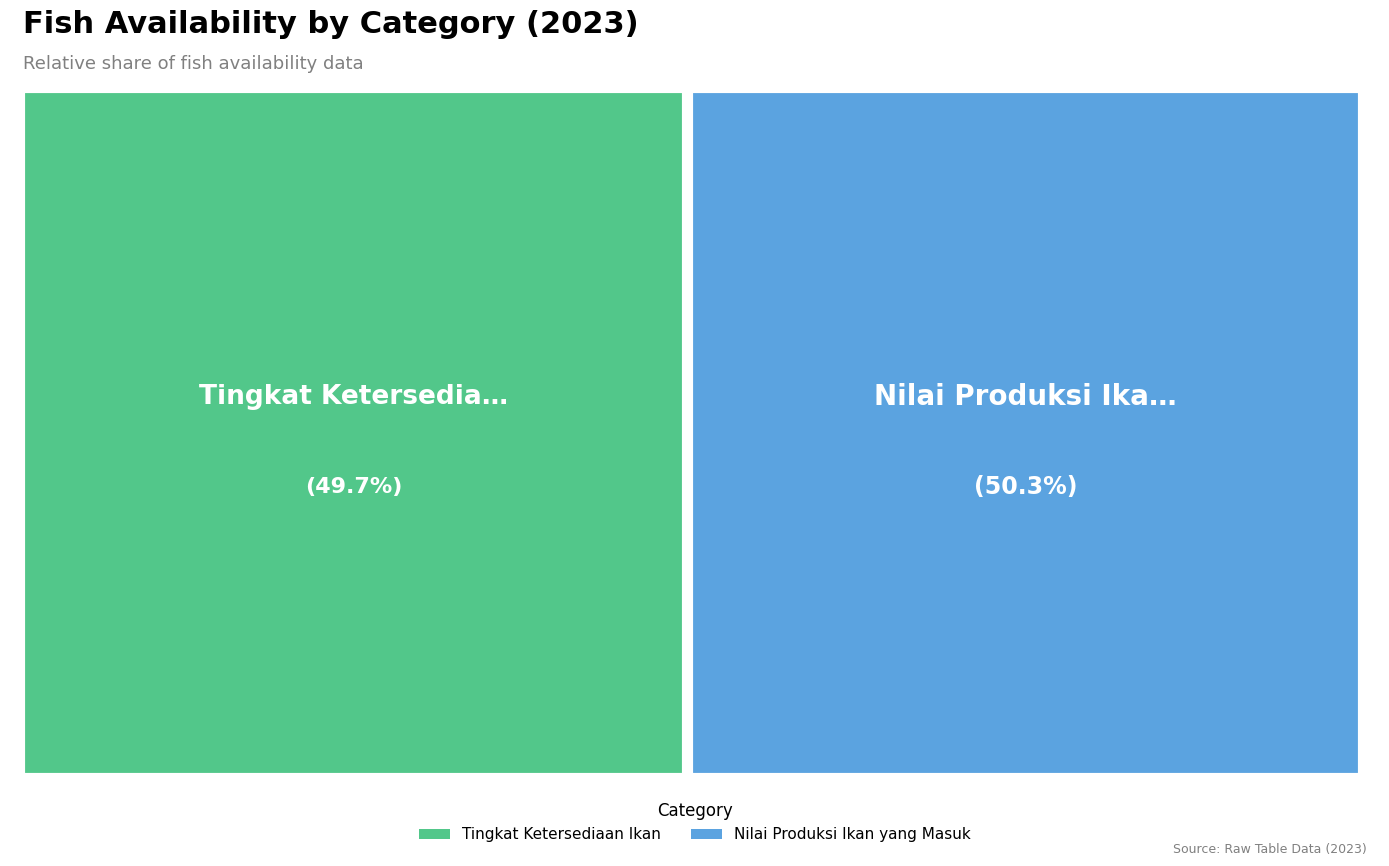

What is the smallest slice in the pie chart?

Tingkat Ketersediaan Ikan